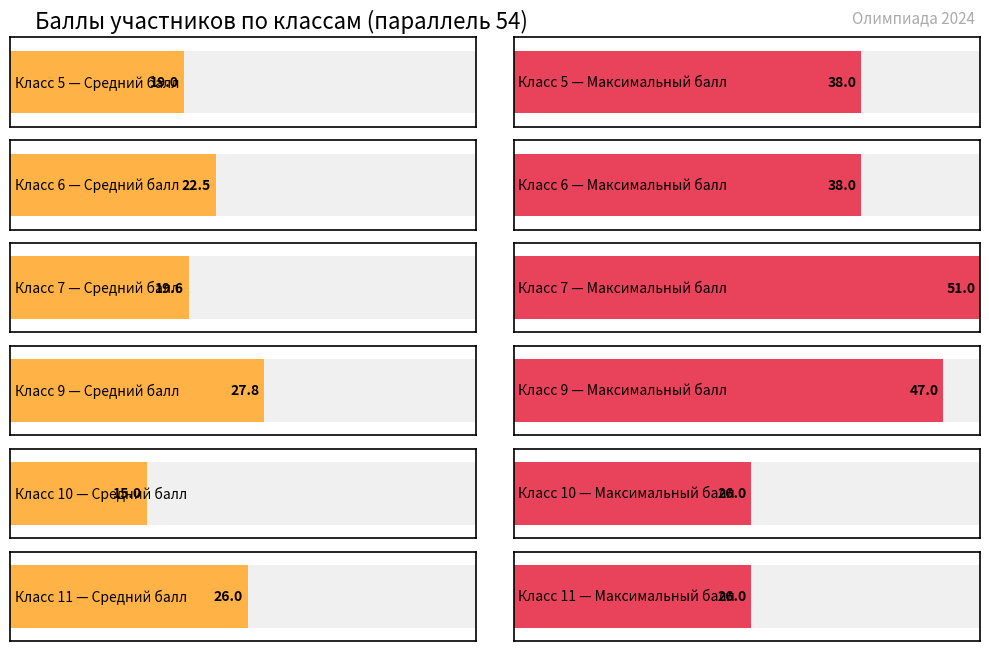

At how many categories does at least one series exceed 49?

1